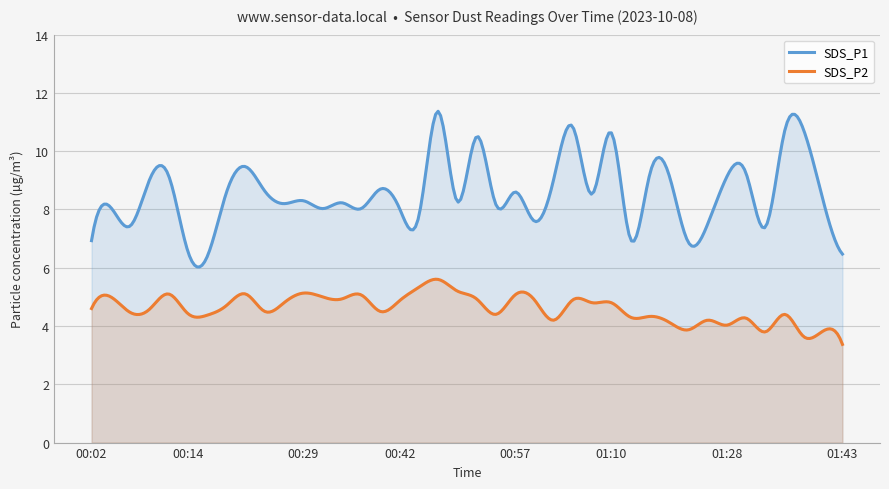

What are all the series names shown in the legend?

SDS_P1, SDS_P2